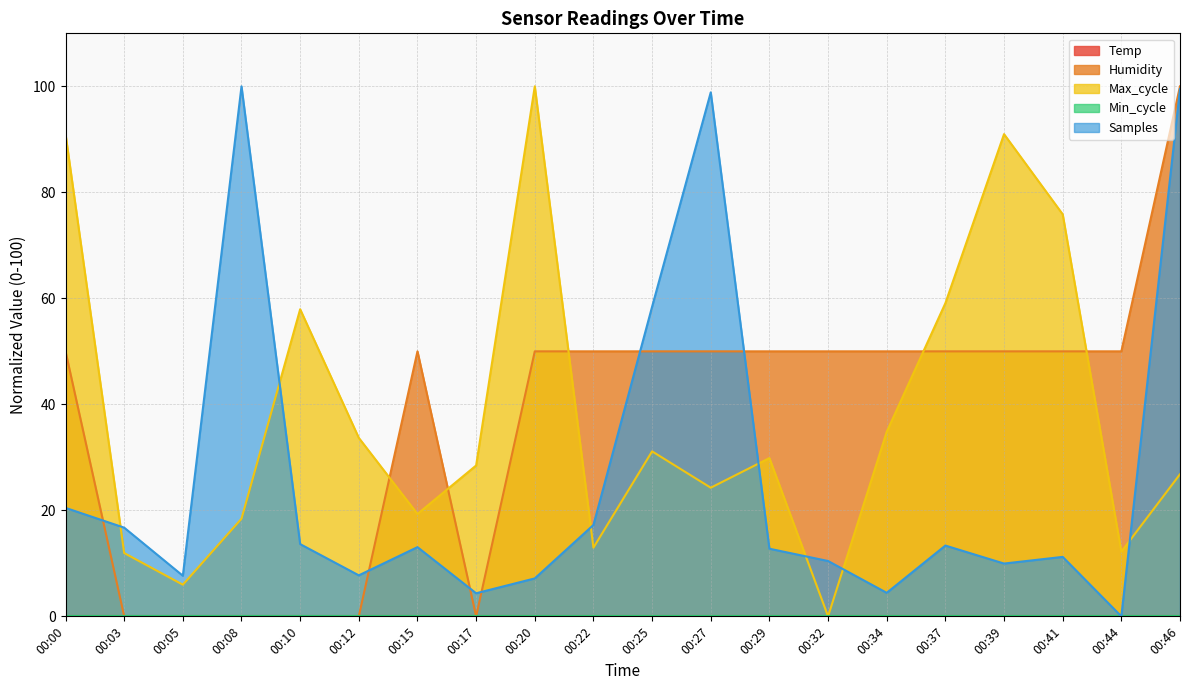

How many interior local peaks does the Max_cycle series have?

5